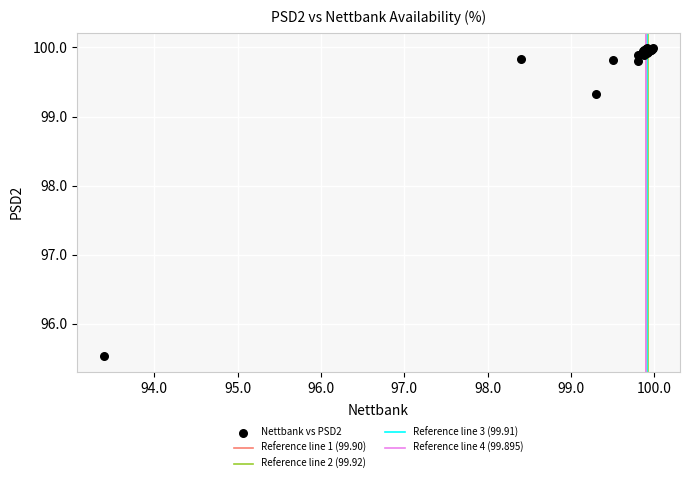

What Y value in the scatter plot is closest to 97?

95.5